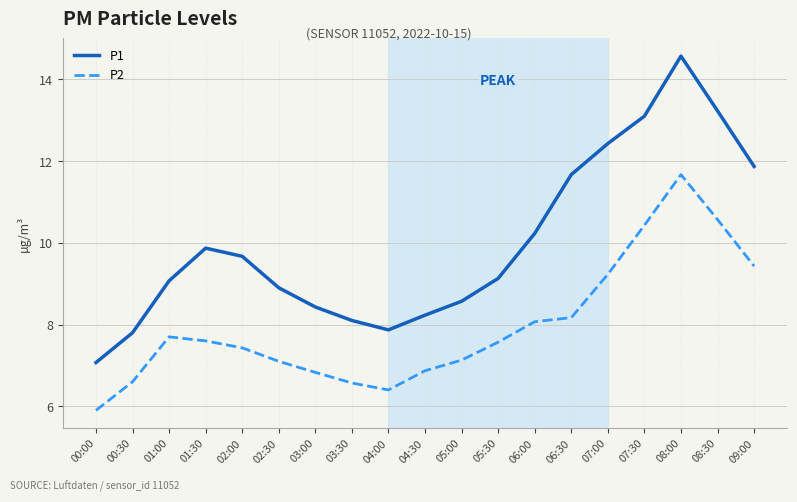

Reading left to right, list all the values displayed in this chart.

P1: 7.1	7.8	9.1	9.9	9.7	8.9	8.4	8.1	7.9	8.2	8.6	9.1	10.2	11.7	12.4	13.1	14.6	13.2	11.9
P2: 5.9	6.6	7.7	7.6	7.4	7.1	6.8	6.6	6.4	6.9	7.1	7.6	8.1	8.2	9.2	10.4	11.7	10.6	9.4